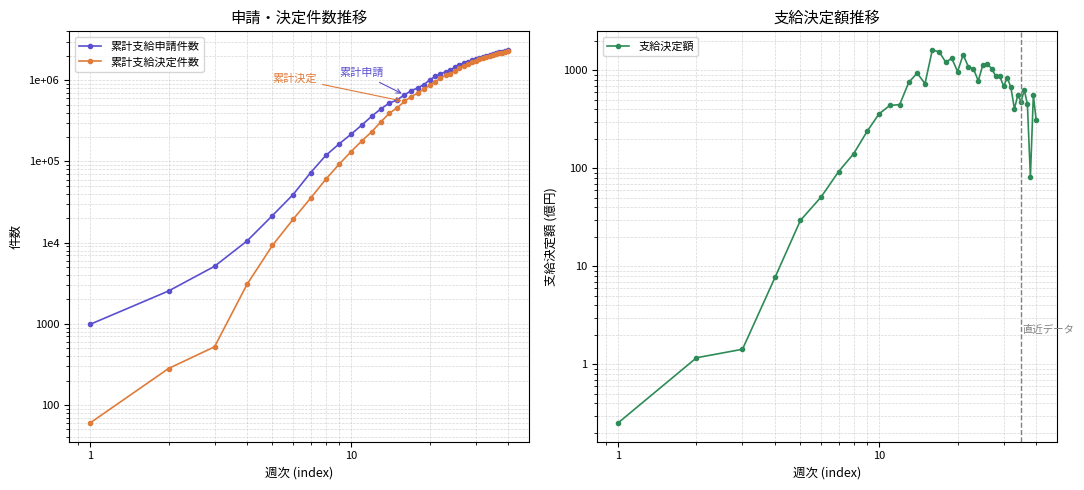

True or false: 累計支給申請件数 and 支給決定額 cross at least once.

False